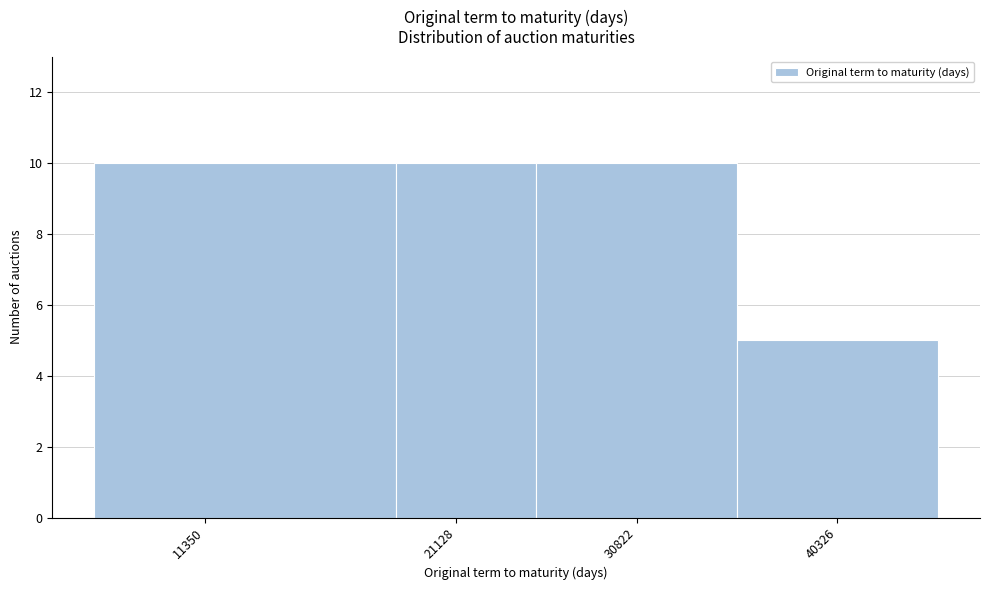

Reading left to right, transcribe all the data shown in this chart.

11350=10	21128=10	30822=10	40326=5